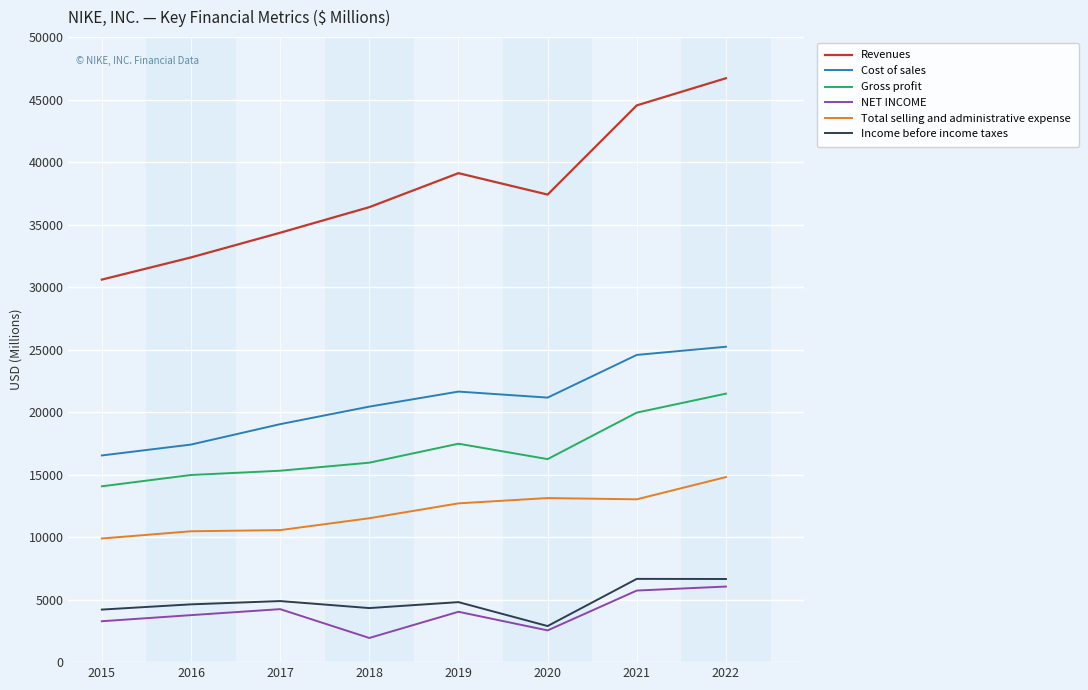

True or false: Total selling and administrative expense and Cost of sales intersect in this chart.

False